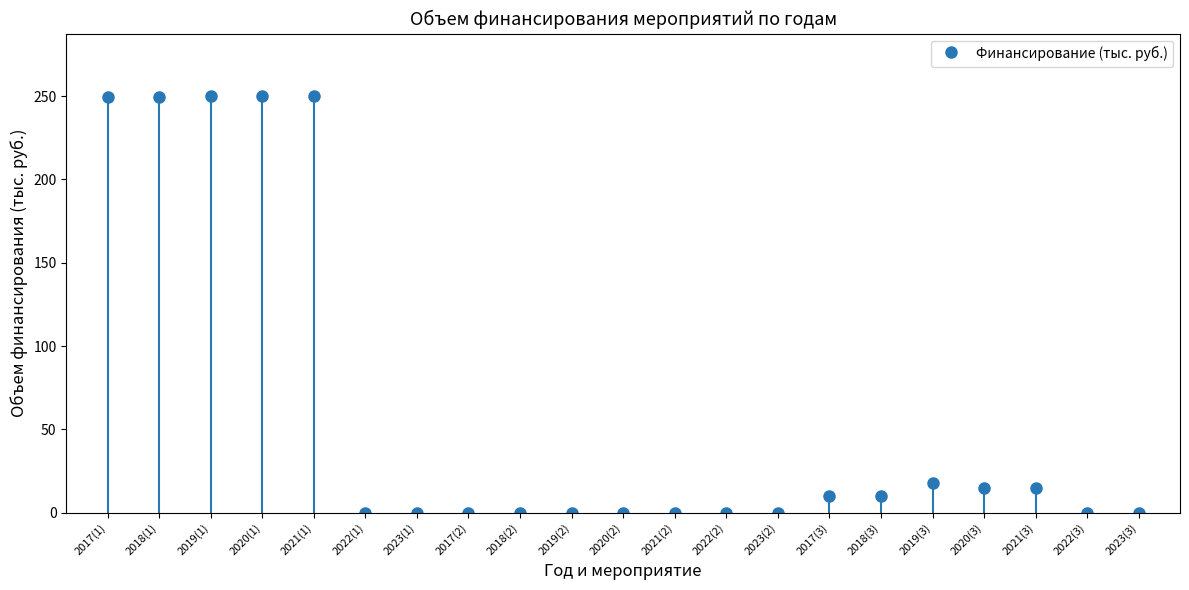

How many bars are there in total?

21